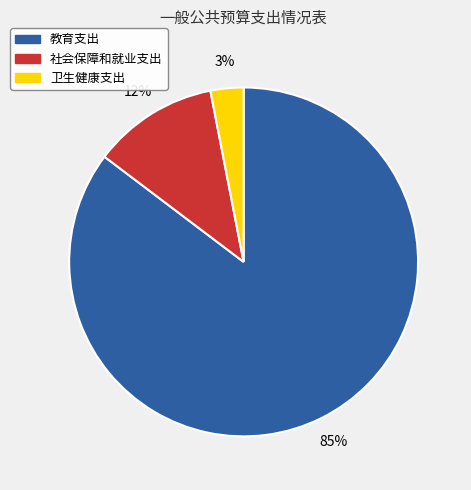

To the nearest percent, what percentage of the pie is 卫生健康支出?

3%